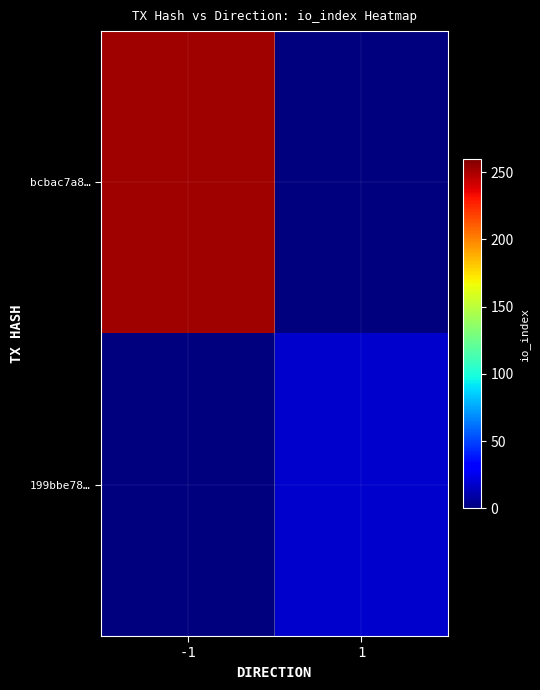

Which series has the largest range (max minus min)?

bcbac7a8…